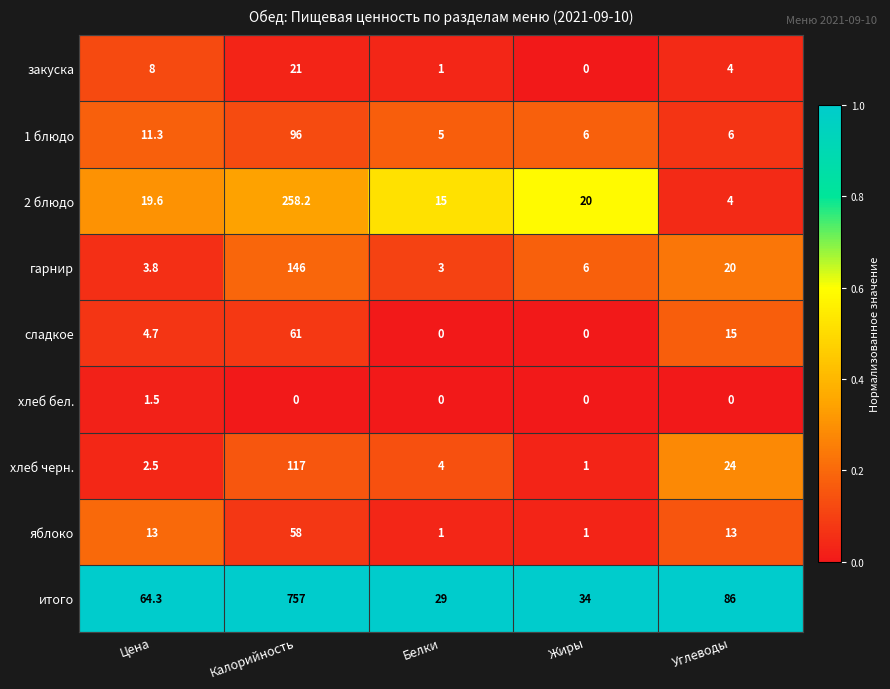

What is the minimum value for 1 блюдо?

5.0